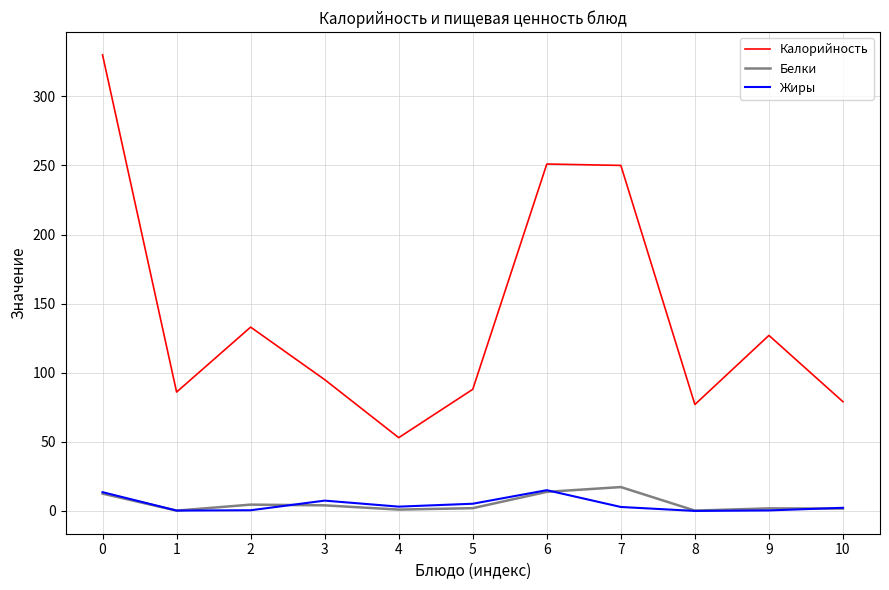

What is the difference between the Жиры values at 3 and 6?

7.6